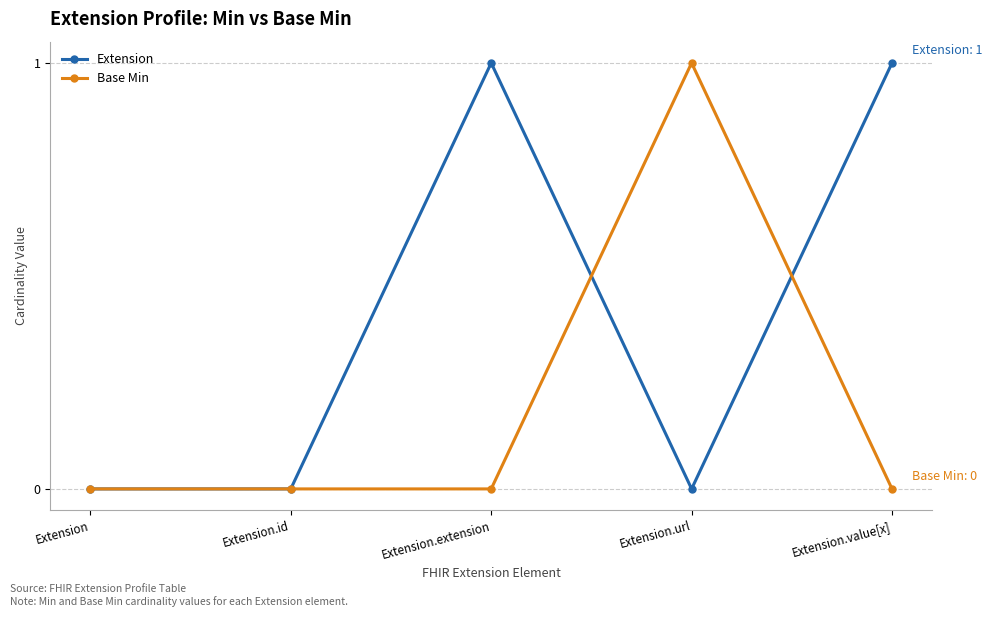

List the series in order of their overall mean, lowest first.

Base Min, Extension